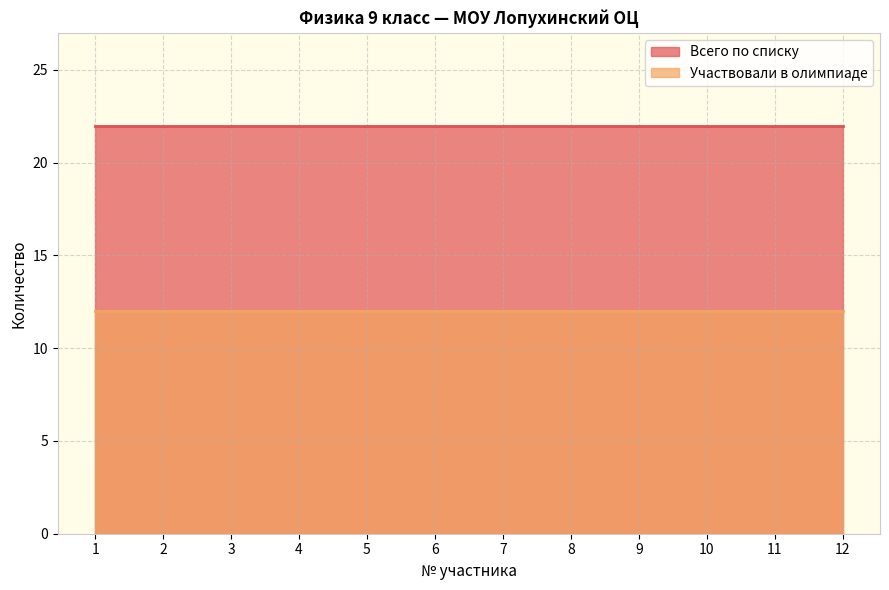

At which category is the sum across all series the highest?

1